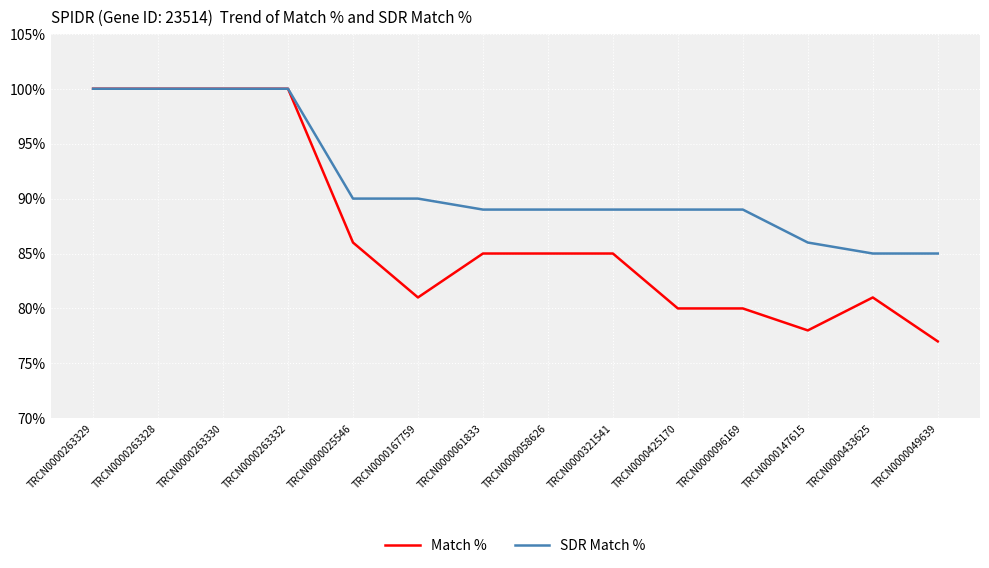

Read the Match % value at TRCN0000167759, to the nearest 5.

80